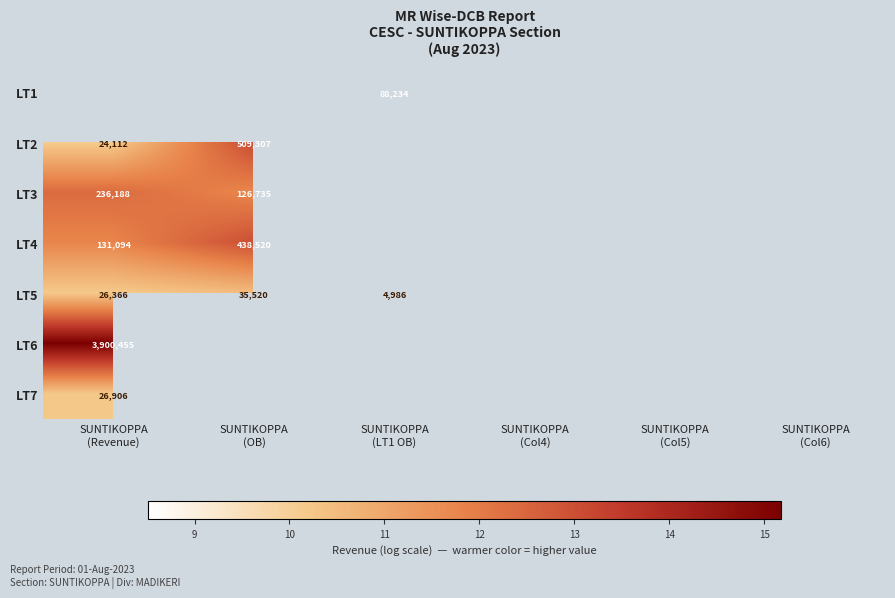

How many data points does each series have?

6